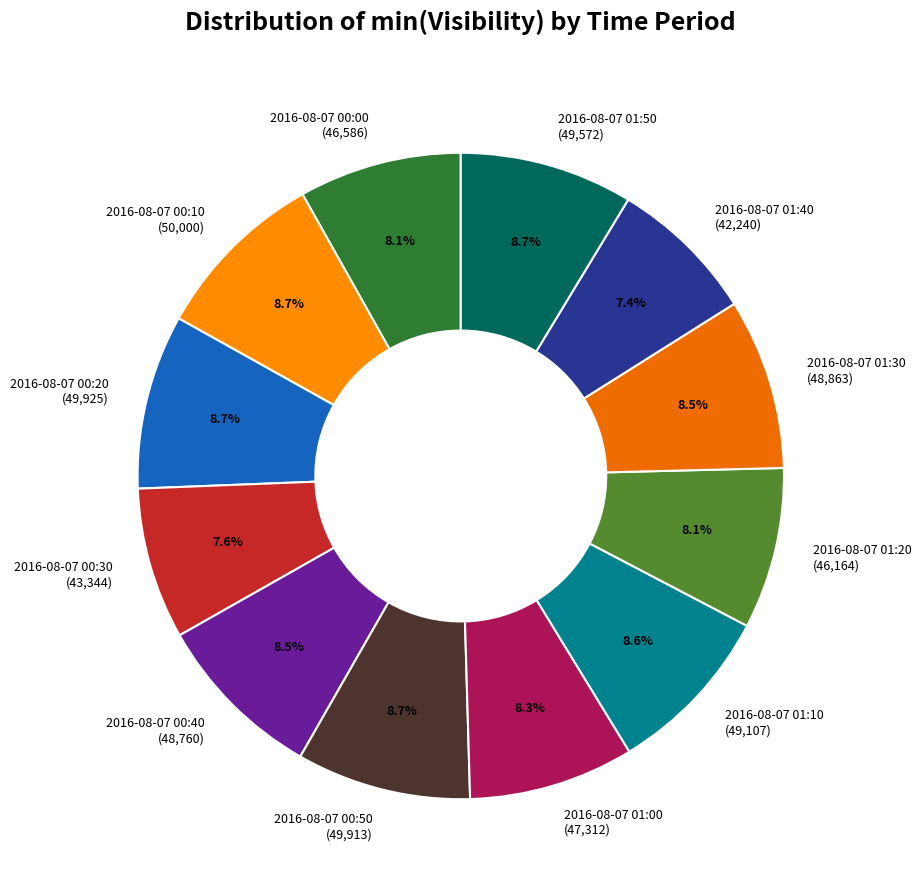

Does any single category account for the majority?

No